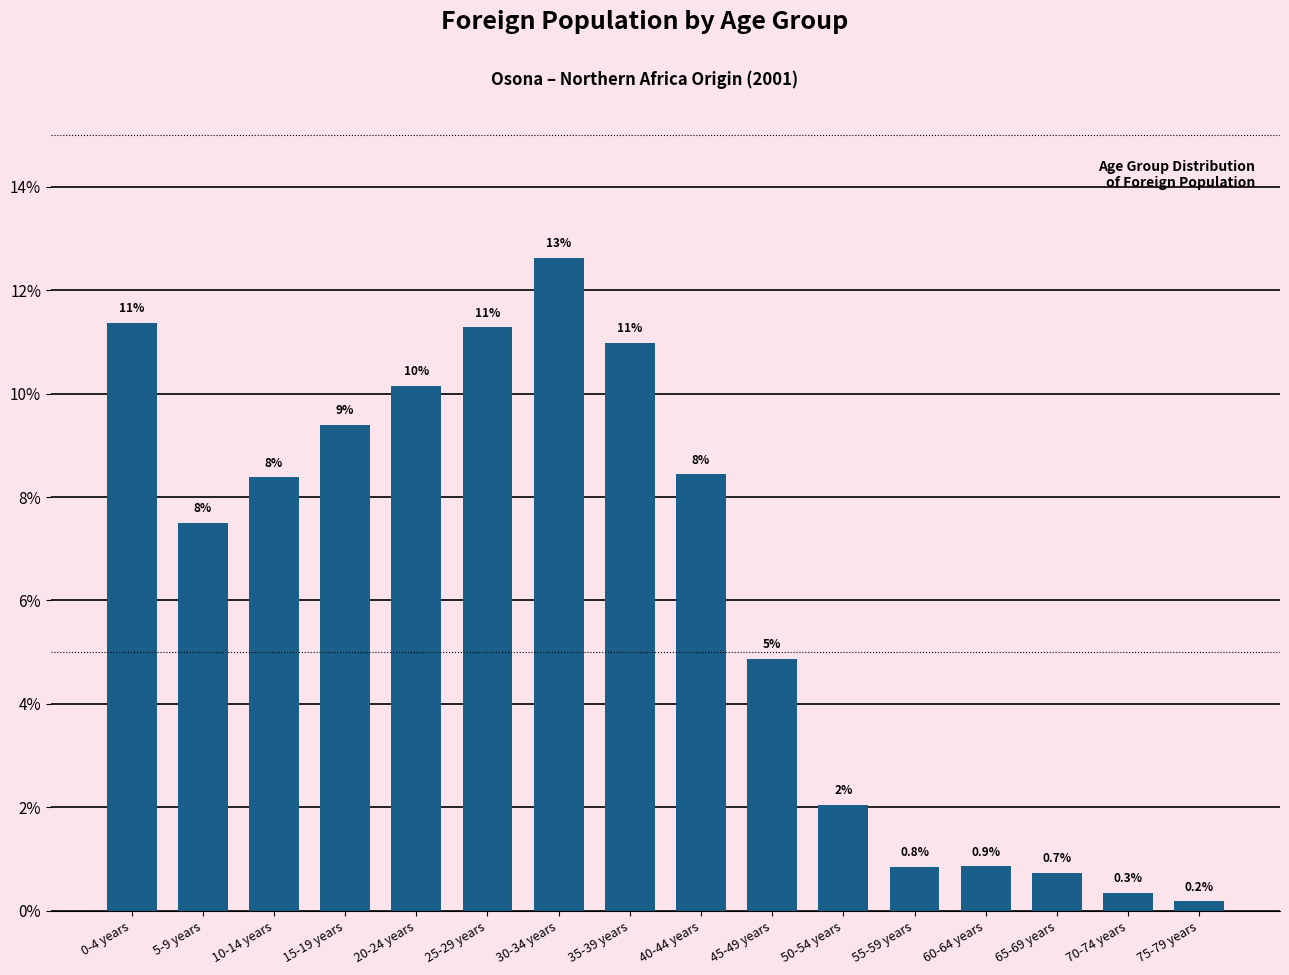

Where is the data nearest to the value 6?

45-49 years